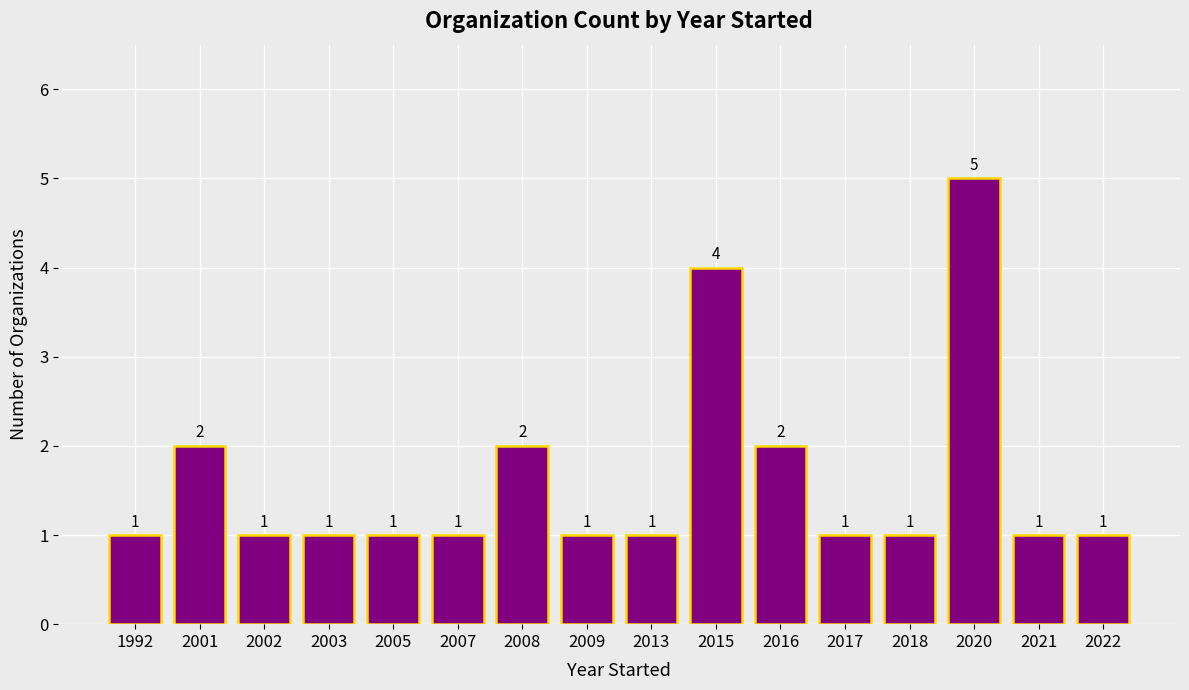

How many bars are there in total?

16